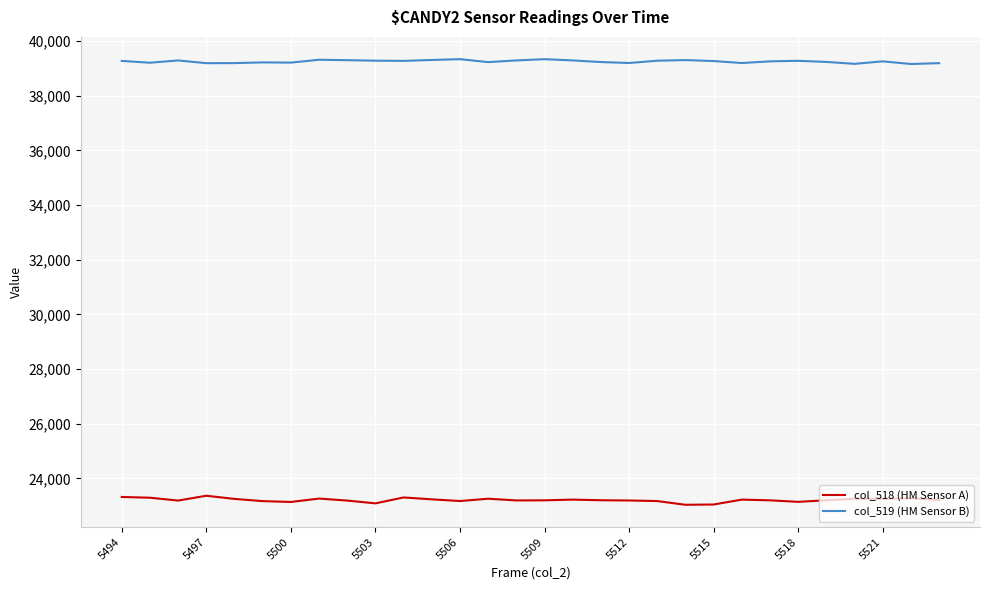

How many categories are shown in the chart?

30